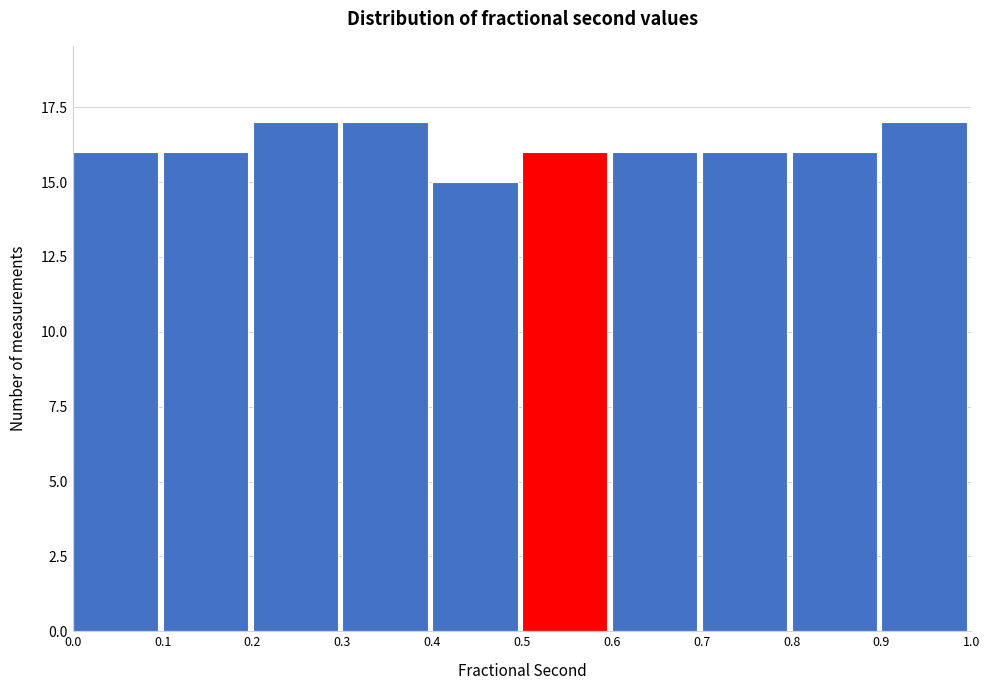

Reading left to right, transcribe this chart: for each bar, give the range it covers on the x-axis and its height. The values are not printed on the chart, so give them approximately, as read against the axis.

0.0 to 0.1: 16
0.1 to 0.2: 16
0.2 to 0.3: 17
0.3 to 0.4: 17
0.4 to 0.5: 15
0.5 to 0.6: 16
0.6 to 0.7: 16
0.7 to 0.8: 16
0.8 to 0.9: 16
0.9 to 1.0: 17